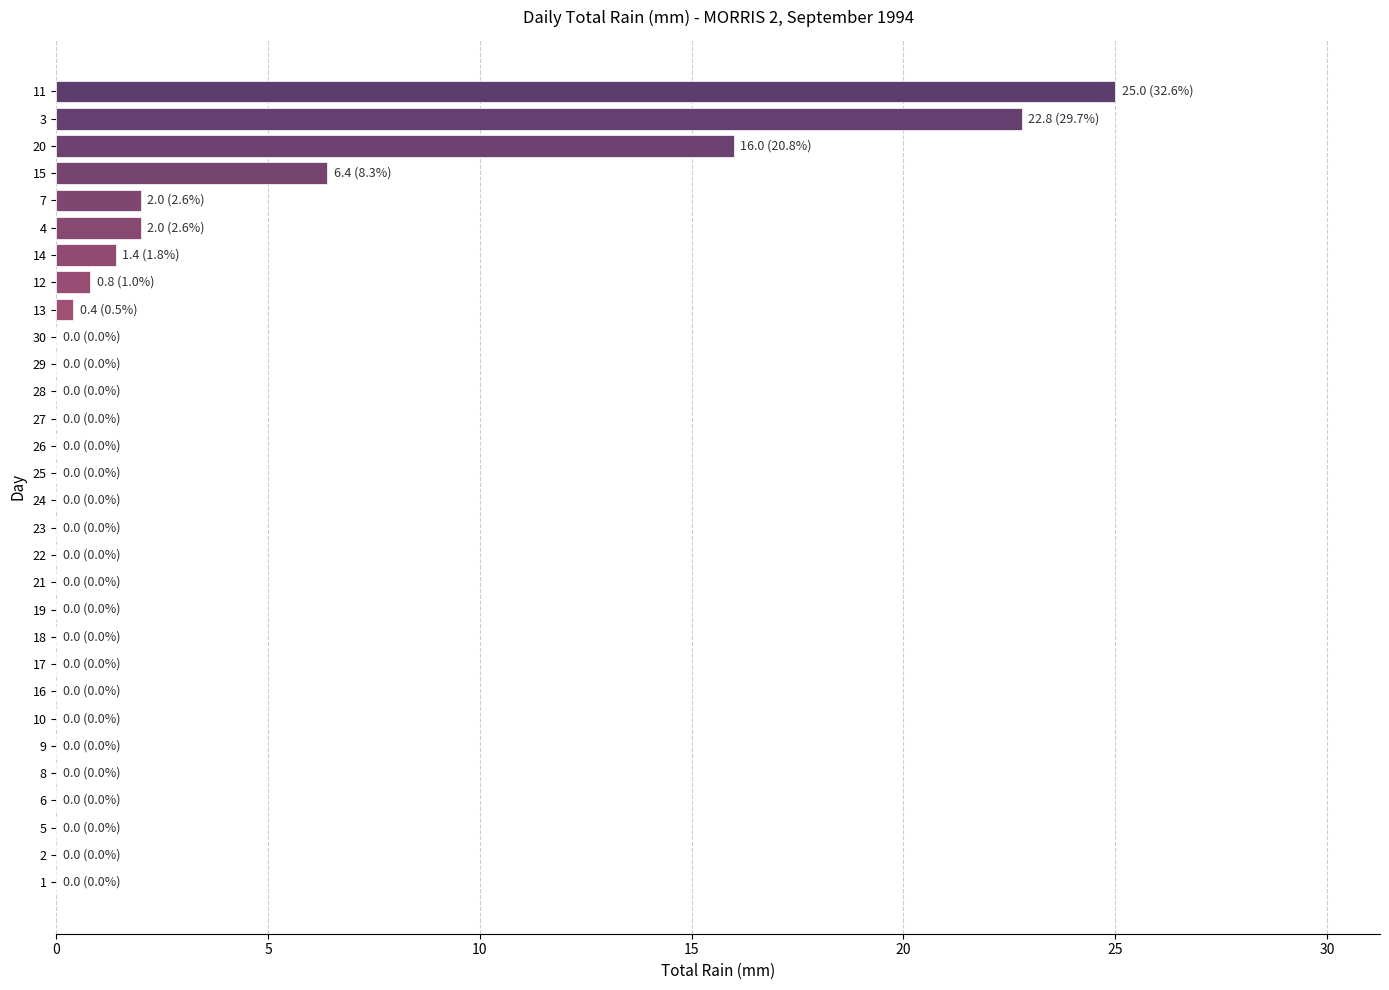

The chart shows a value of 0.0 at 30. True or false?

True